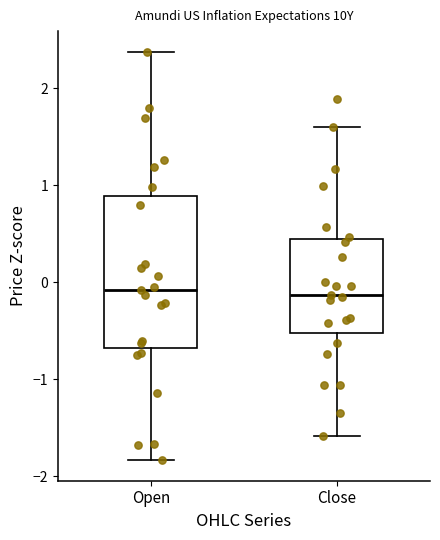

Reading left to right, read every box against the y-axis: the position of its median line, the range the box covers, and the ends of its whiskers. The values are not printed on the chart, so give them approximately, as read against the axis.

Open: median -0.1, box -0.7 to 0.9, whiskers -1.8 to 2.4
Close: median -0.1, box -0.5 to 0.4, whiskers -1.6 to 1.6